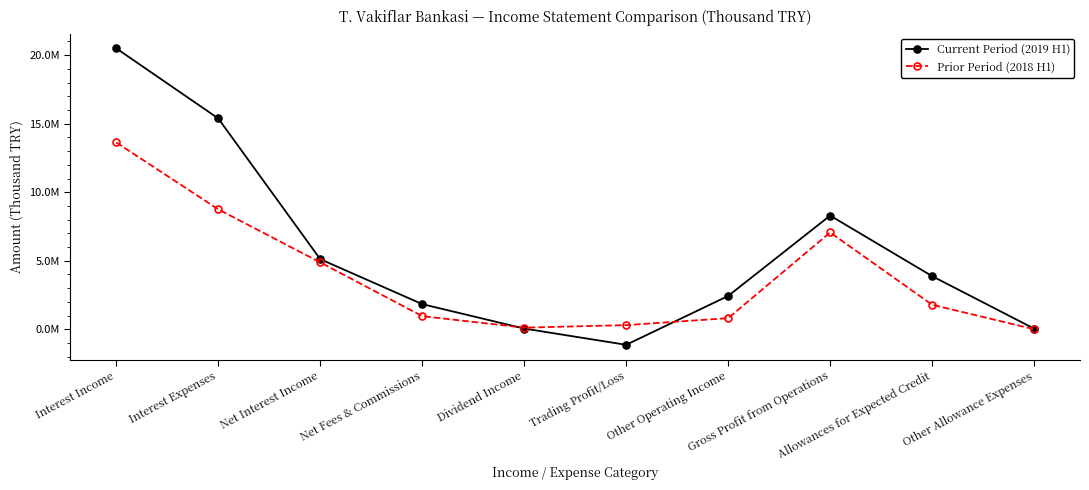

Is this an area chart (filled region under the line)?

No